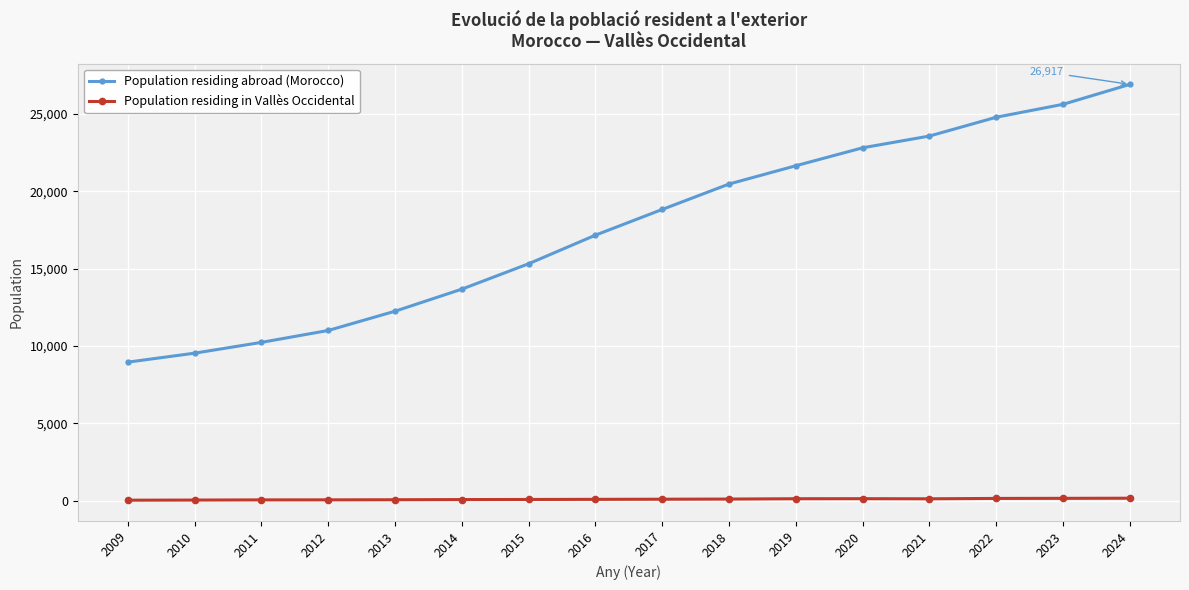

What is the spread (max minus min) of values at 2013?

12191